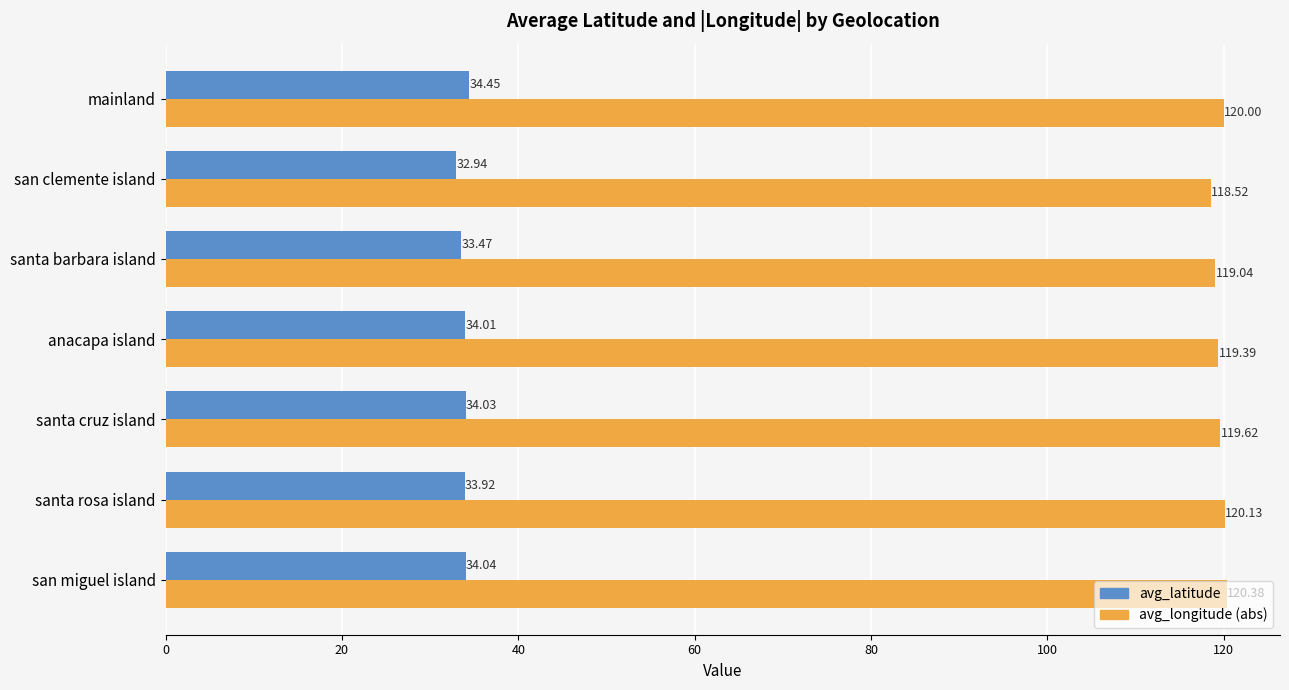

What are all the series names shown in the legend?

avg_latitude, avg_longitude (abs)